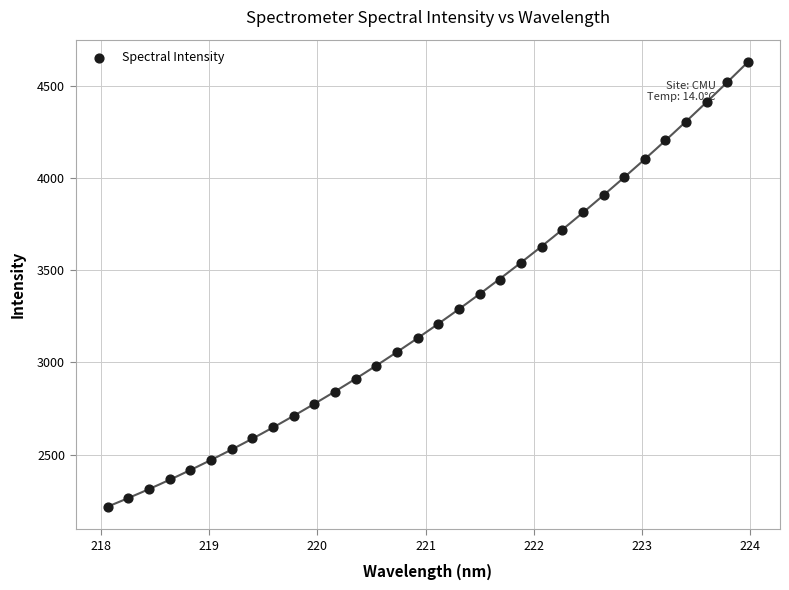

What is the range of X values (max minus min)?

5.9